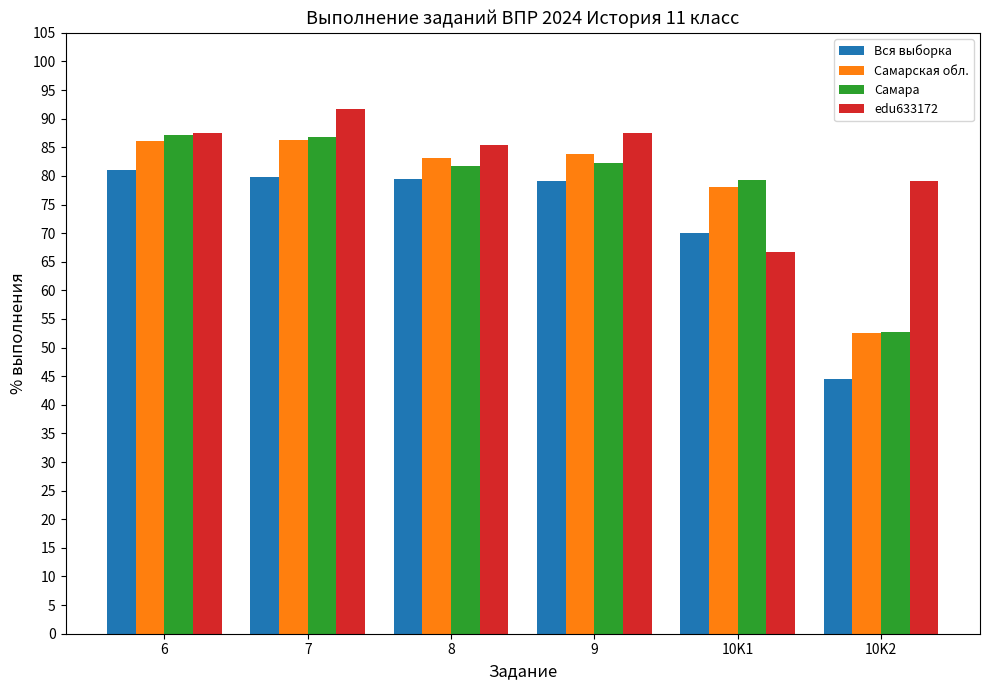

True or false: Самарская обл. has a value of 15.8 at 10K2.

False